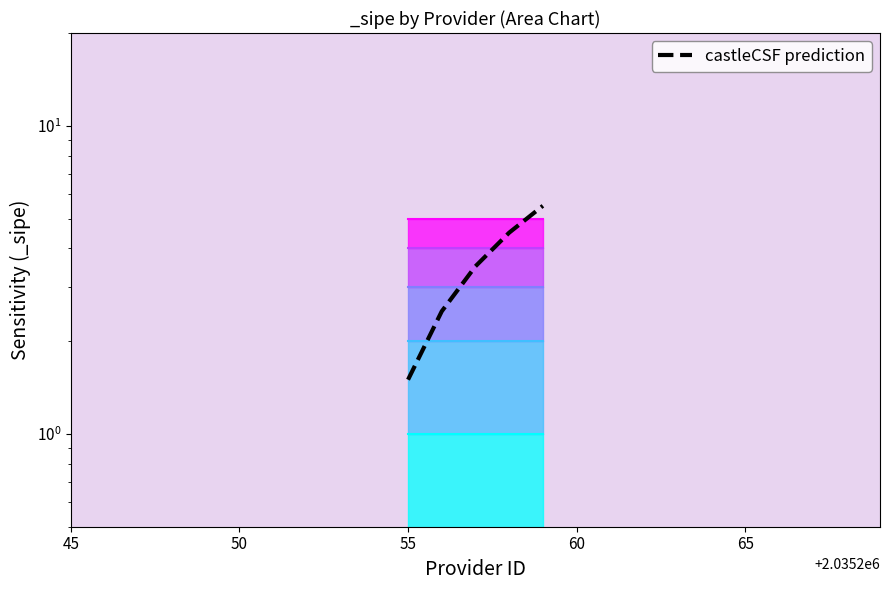

Reading right to left, transcribe all the data shown in this chart.

5.5	4.5	3.5	2.5	1.5